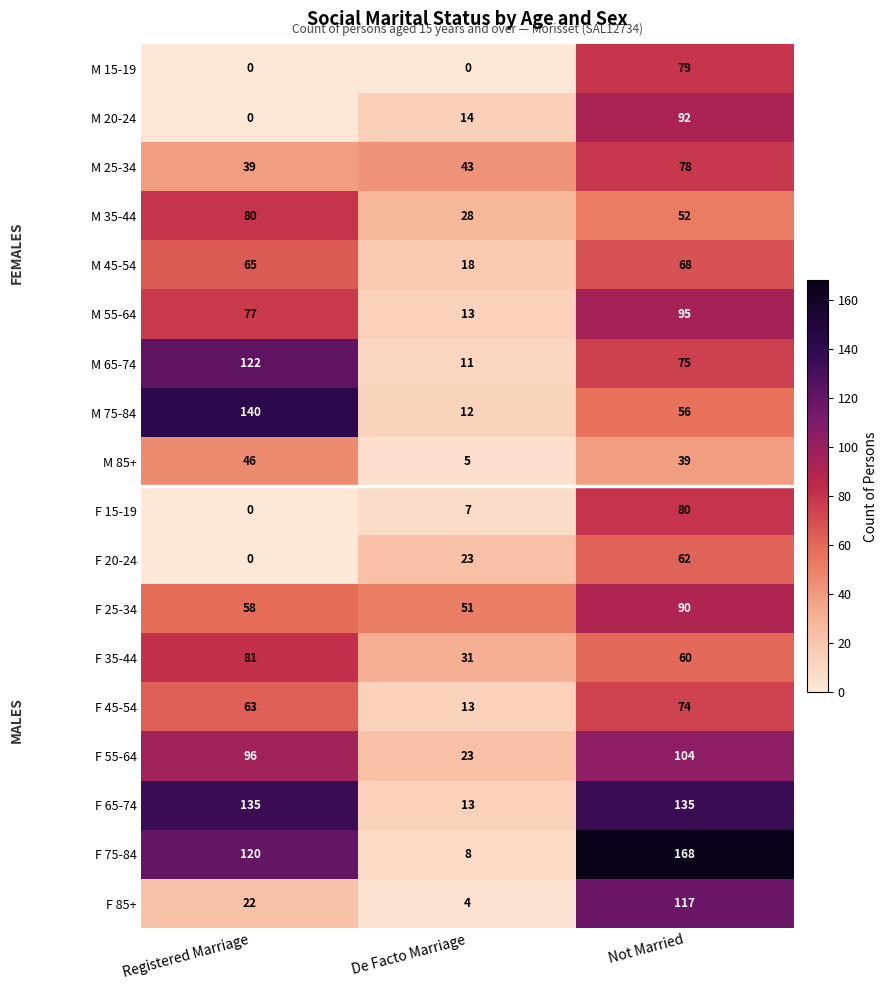

What is the average value of the M 20-24 series?

35